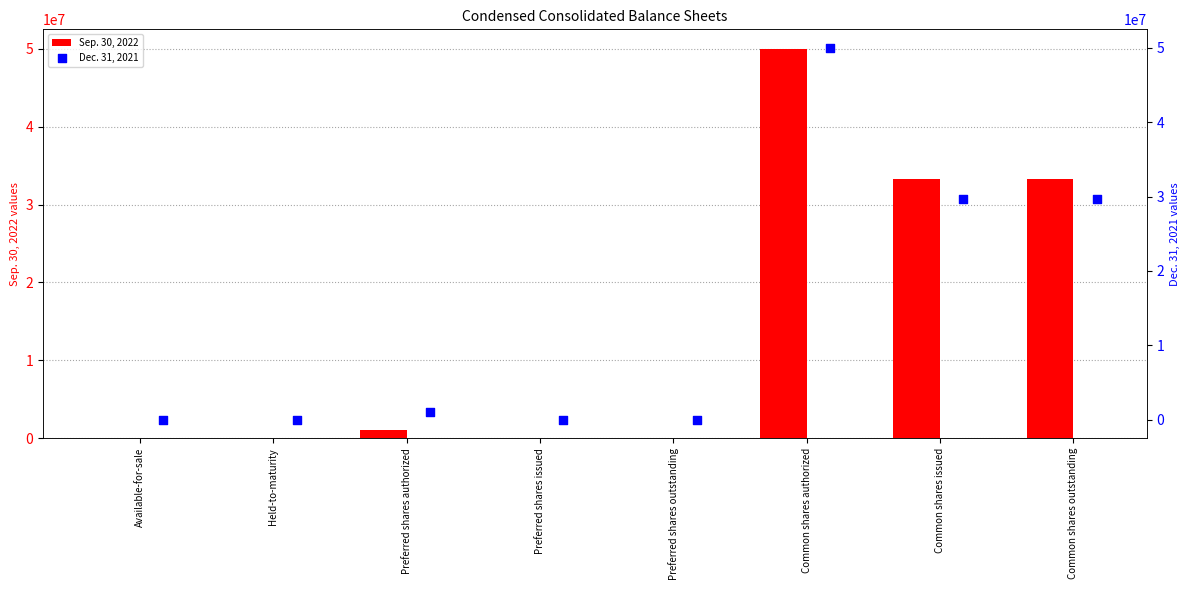

Which series reaches the maximum Y coordinate?

Sep. 30, 2022